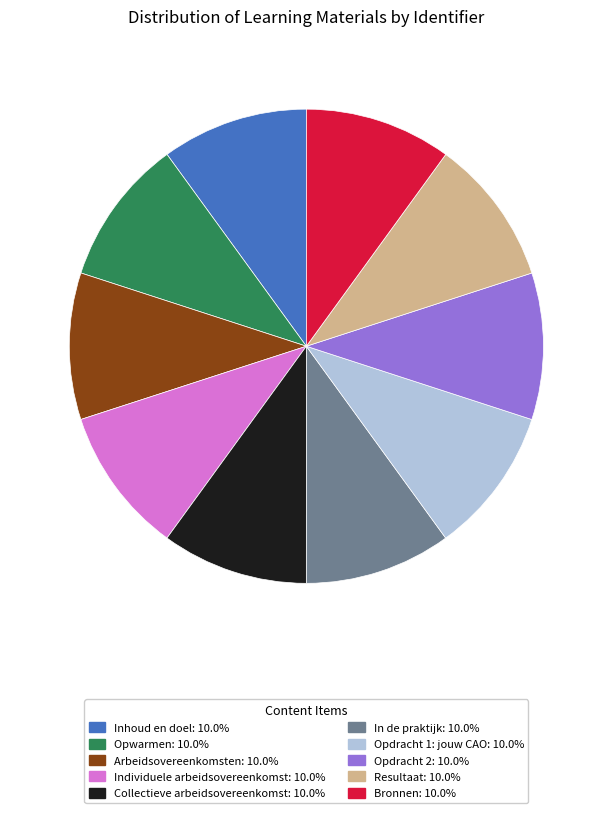

What is the ratio of the value at Bronnen: 10.0% to the value at Opdracht 1: jouw CAO: 10.0%?

1.0